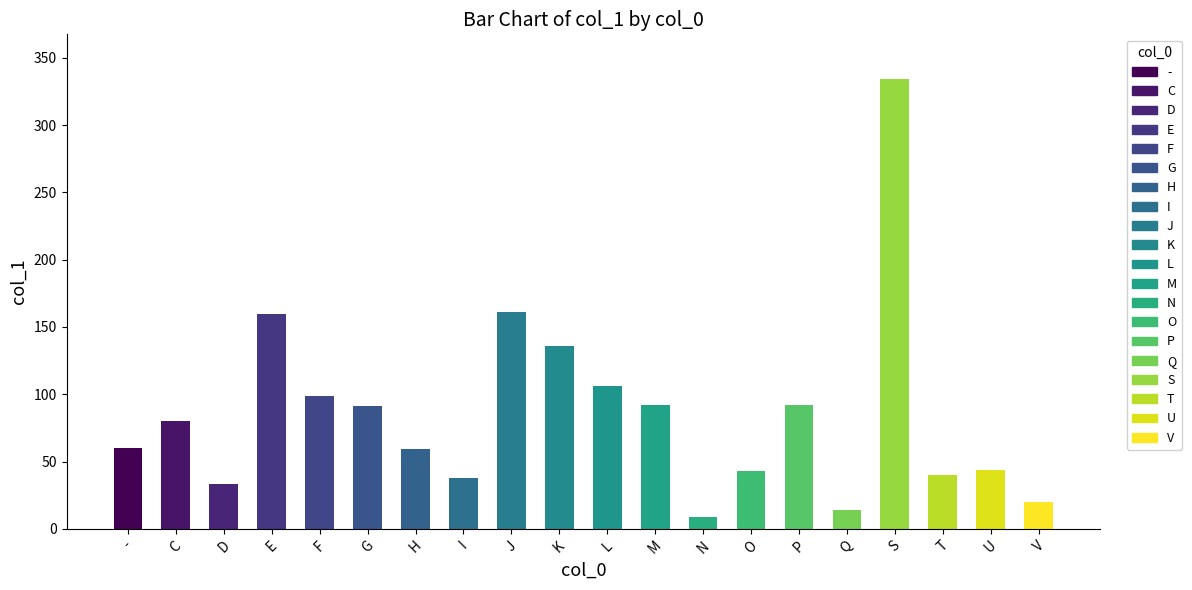

Between V and T, which is larger?

T